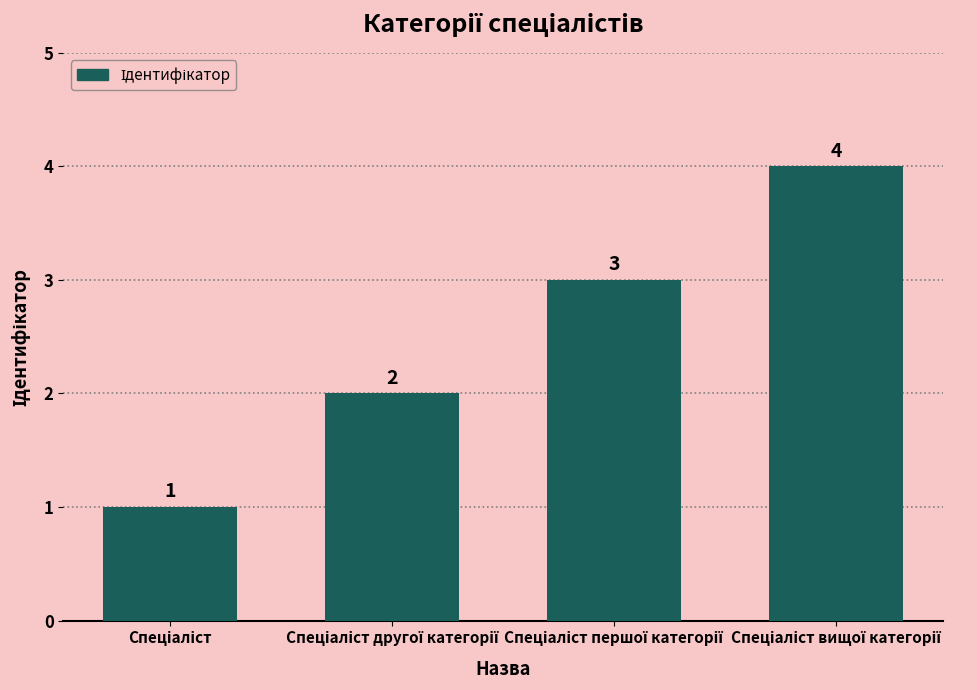

What is the value of the 3rd bar from the left?

3